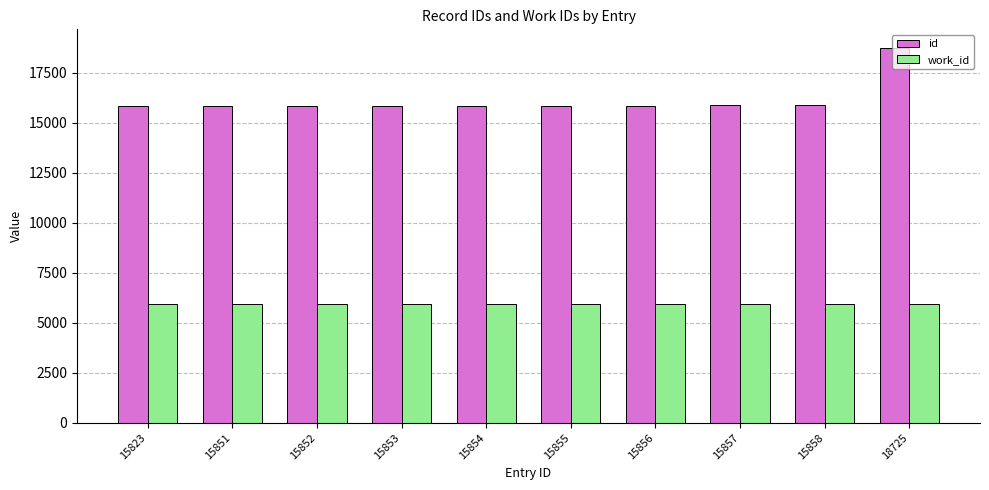

The value of id at 15855 is 23263. True or false?

False